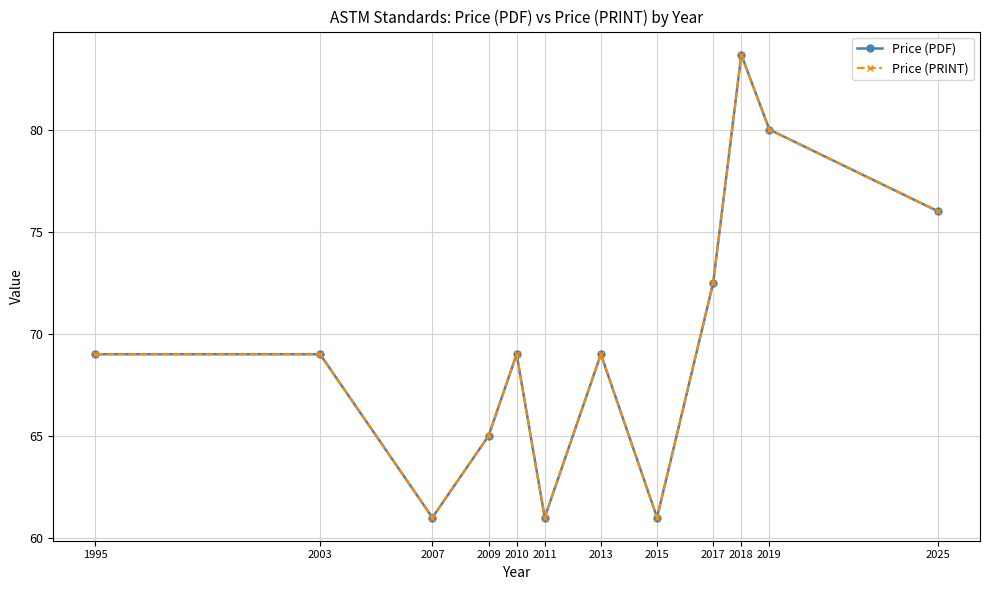

Is this an area chart (filled region under the line)?

No